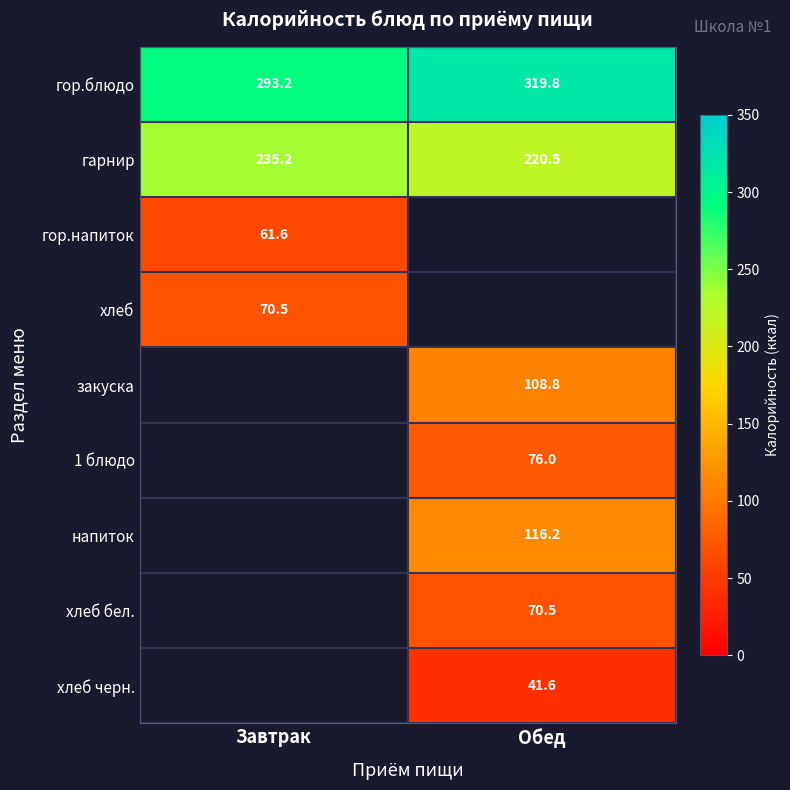

Is it true that гарнир equals 335.9 at Обед?

False